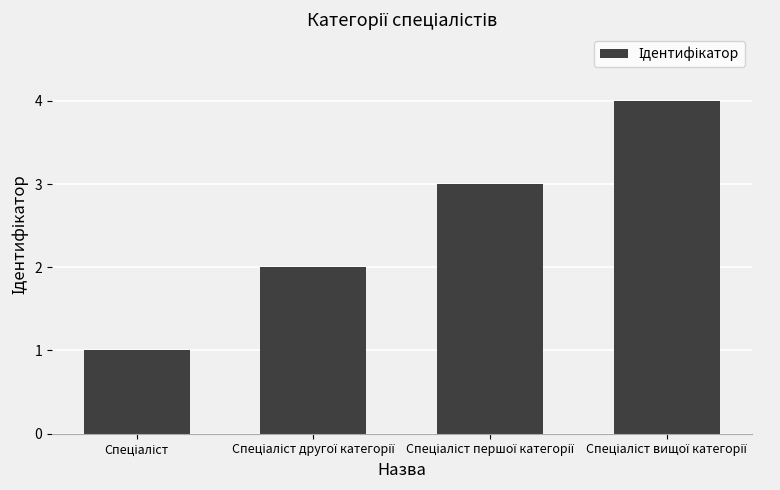

Does the chart contain stacked bars?

No